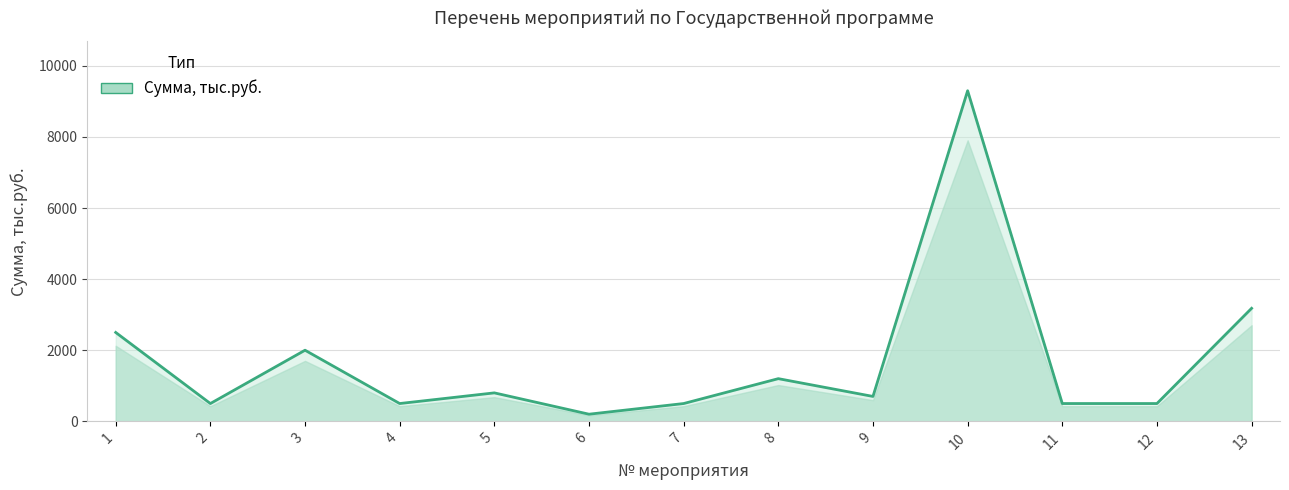

How many interior local peaks (higher than both neighbors) does the data have?

4